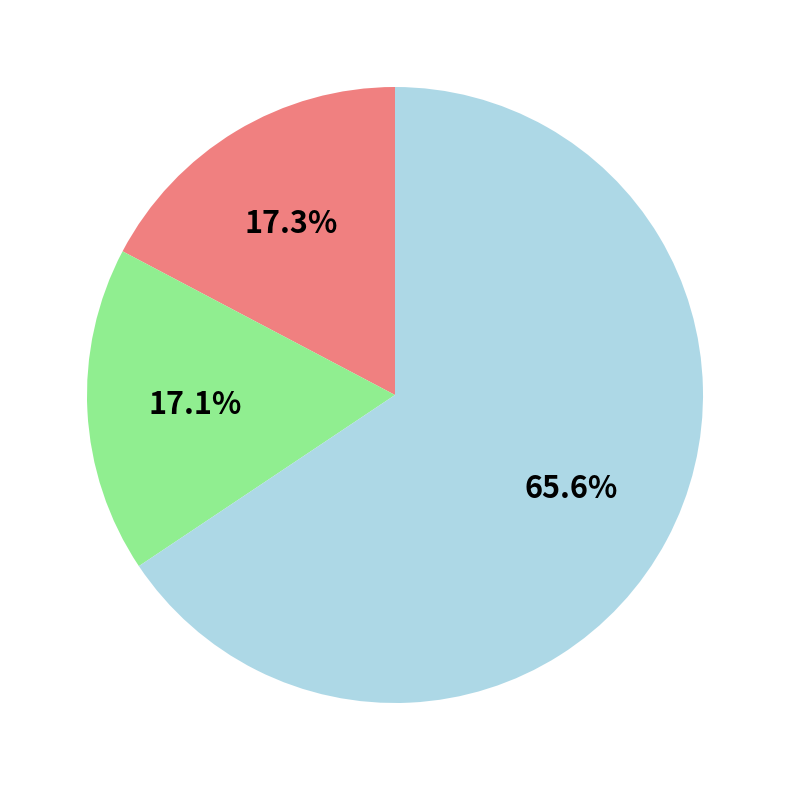

Is there any slice that represents more than half of the pie?

Yes